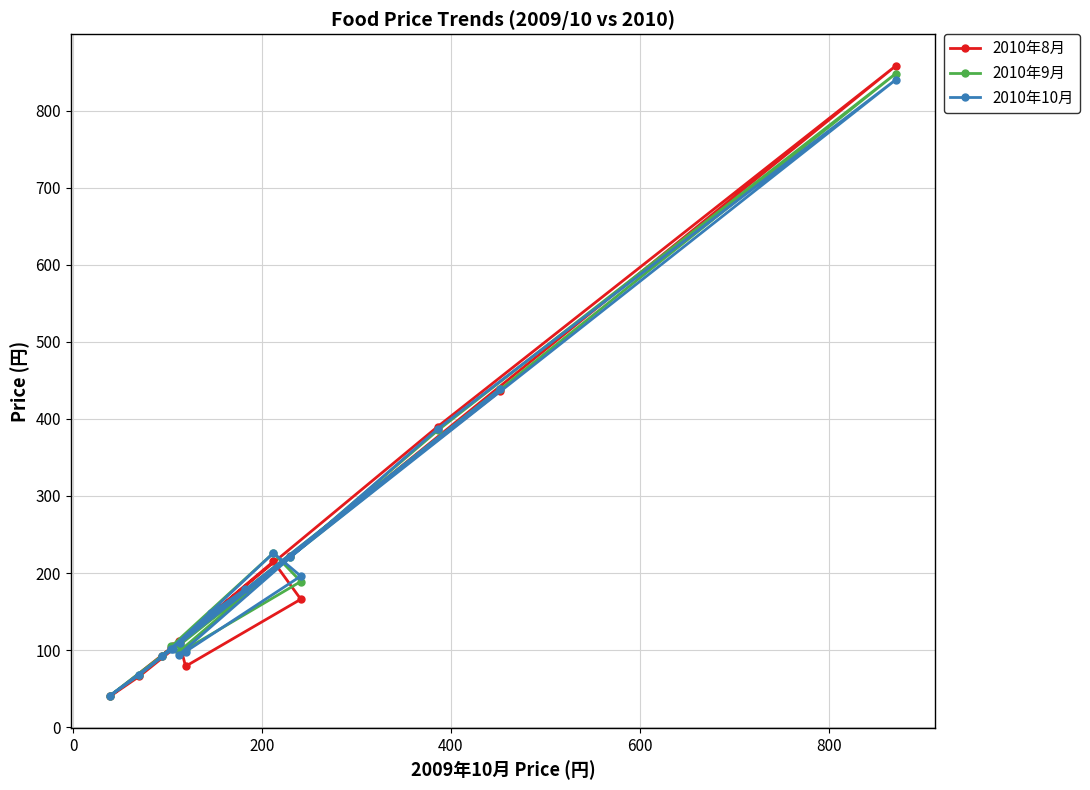

Which series has the largest range (max minus min)?

2010年8月